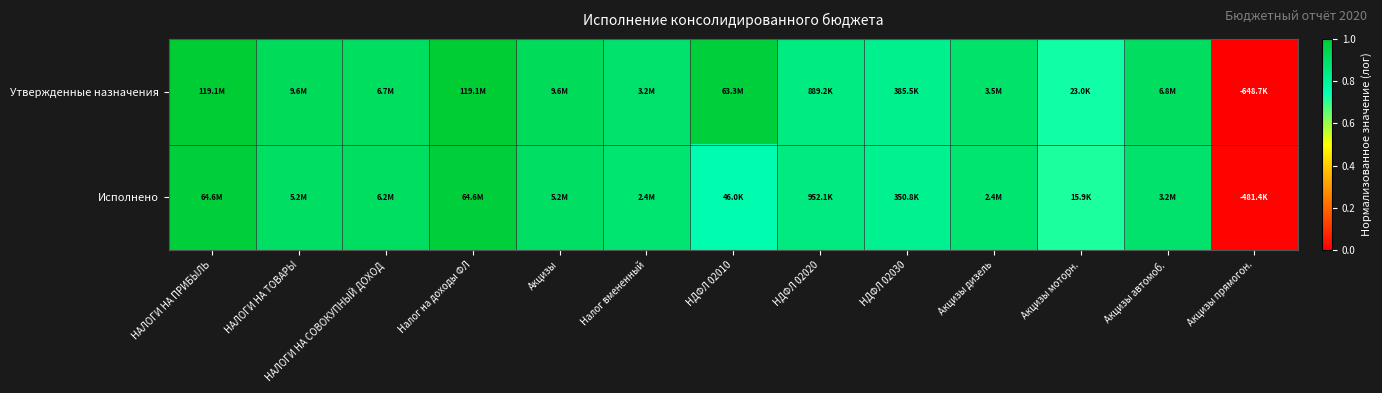

How many series are shown in this chart?

2